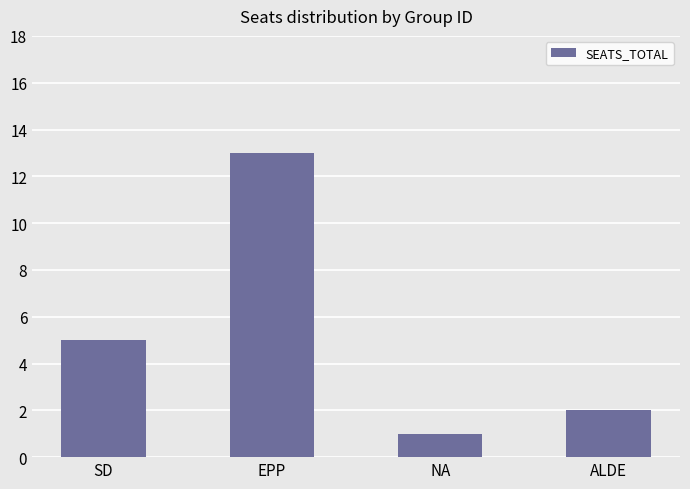

What is the difference between the values at NA and EPP?

12